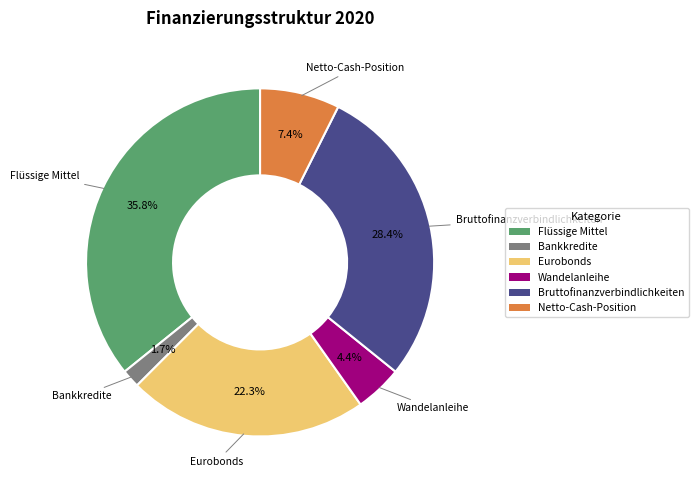

What is the largest slice in the pie chart?

Flüssige Mittel